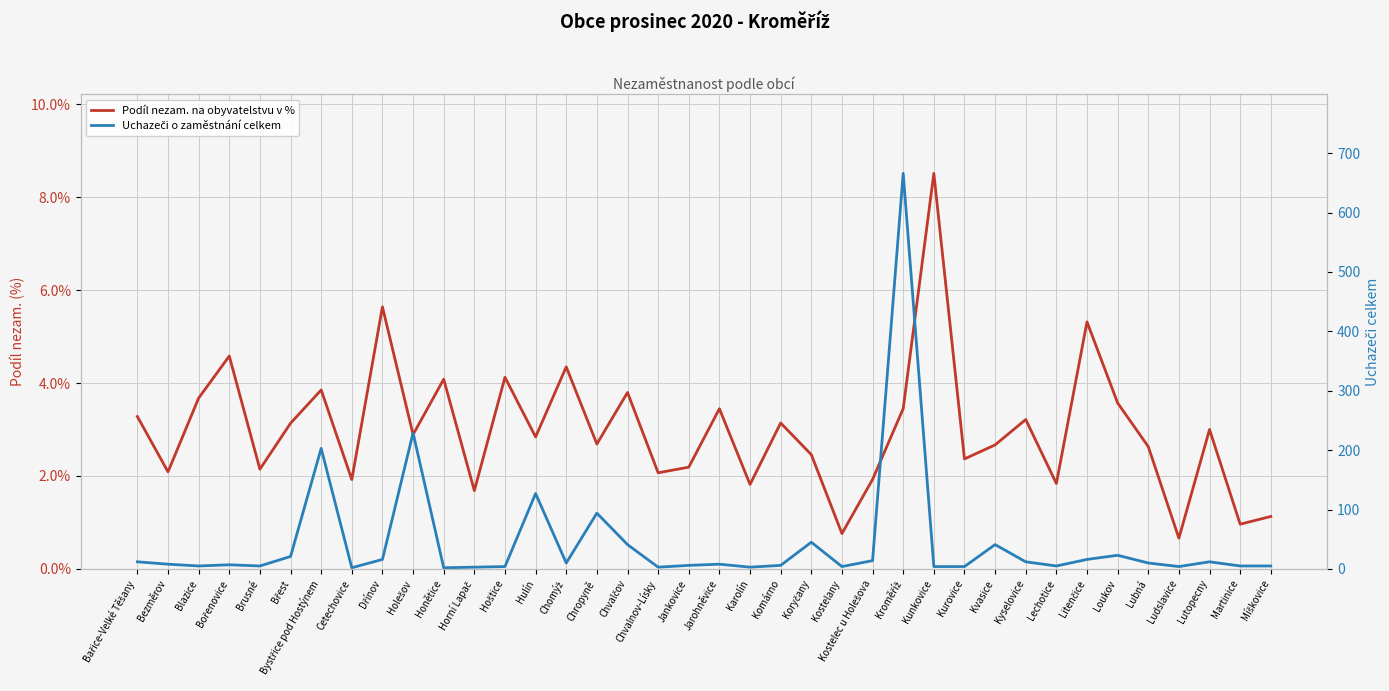

What is the spread (max minus min) of values at Hulín?

124.2